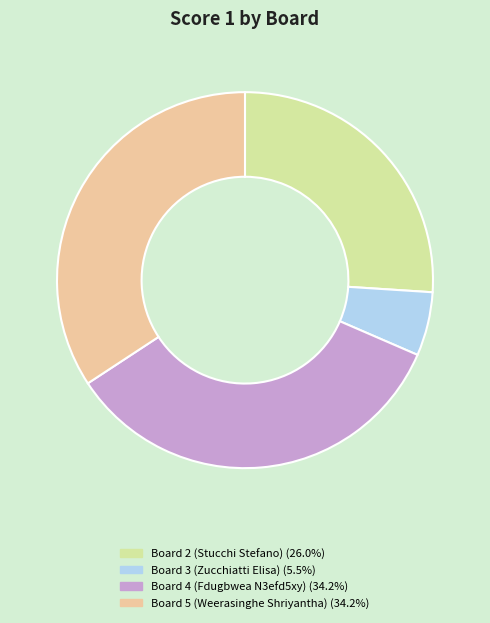

What is the ratio of the value at Board 4 (Fdugbwea N3efd5xy) (34.2%) to the value at Board 5 (Weerasinghe Shriyantha) (34.2%)?

1.0